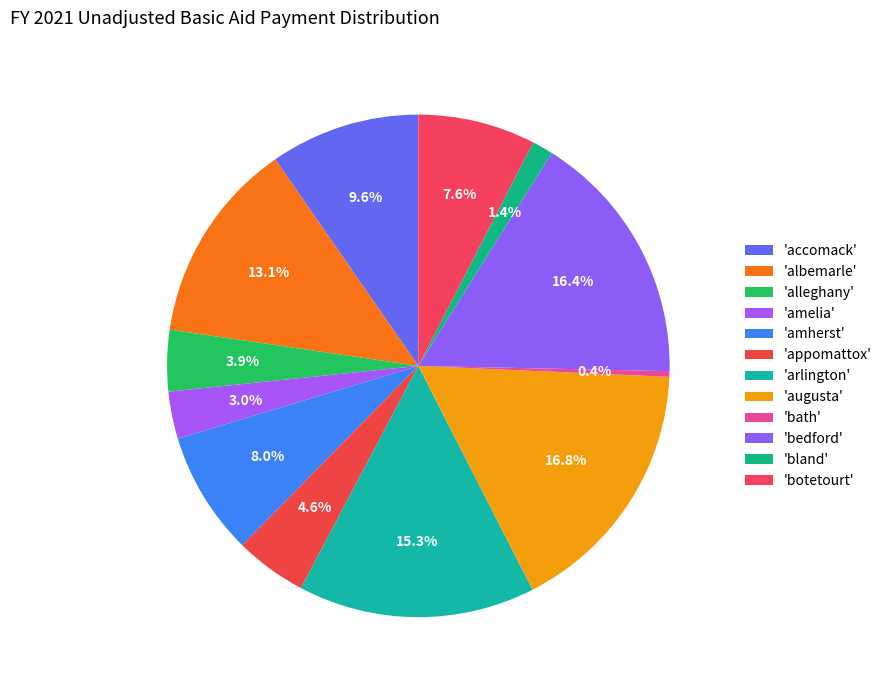

Which category has the biggest portion of the pie?

AUGUSTA